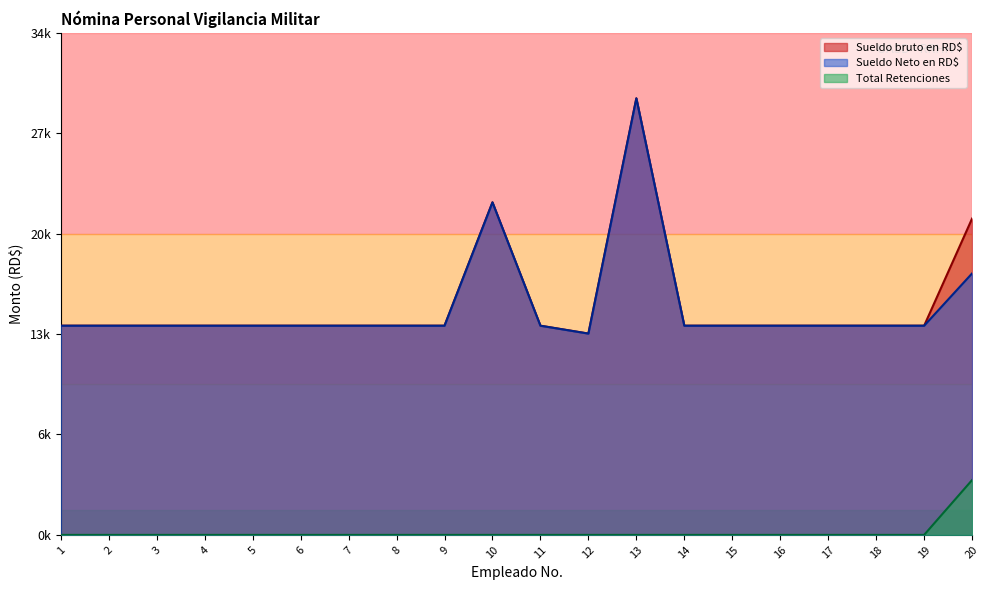

List the labels in order of Total Retenciones value, largest first.

20, 1, 2, 3, 4, 5, 6, 7, 8, 9, 10, 11, 12, 13, 14, 15, 16, 17, 18, 19